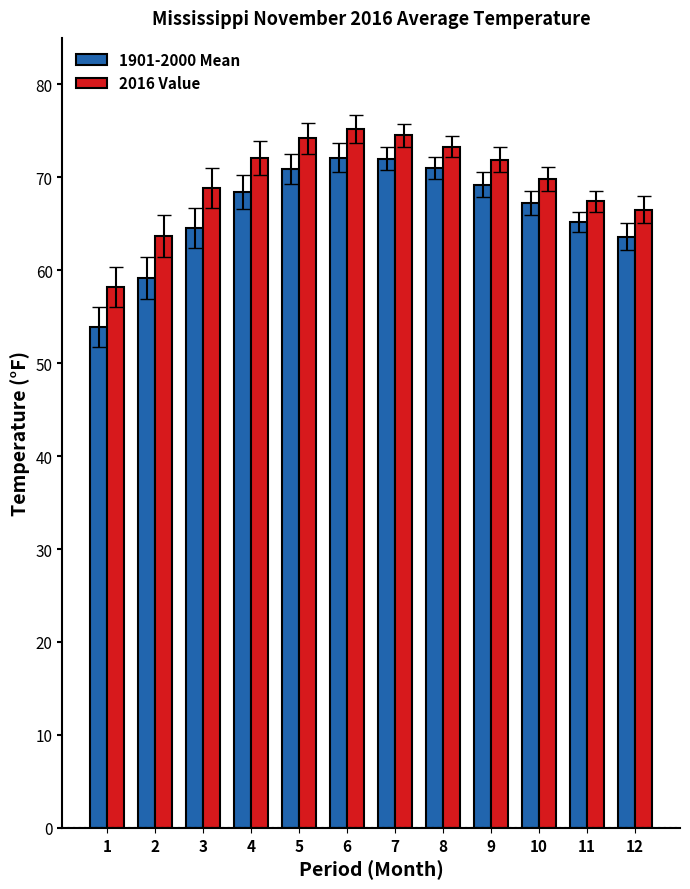

What is the value of the 2016 Value bar at the 12th from the left?

66.5